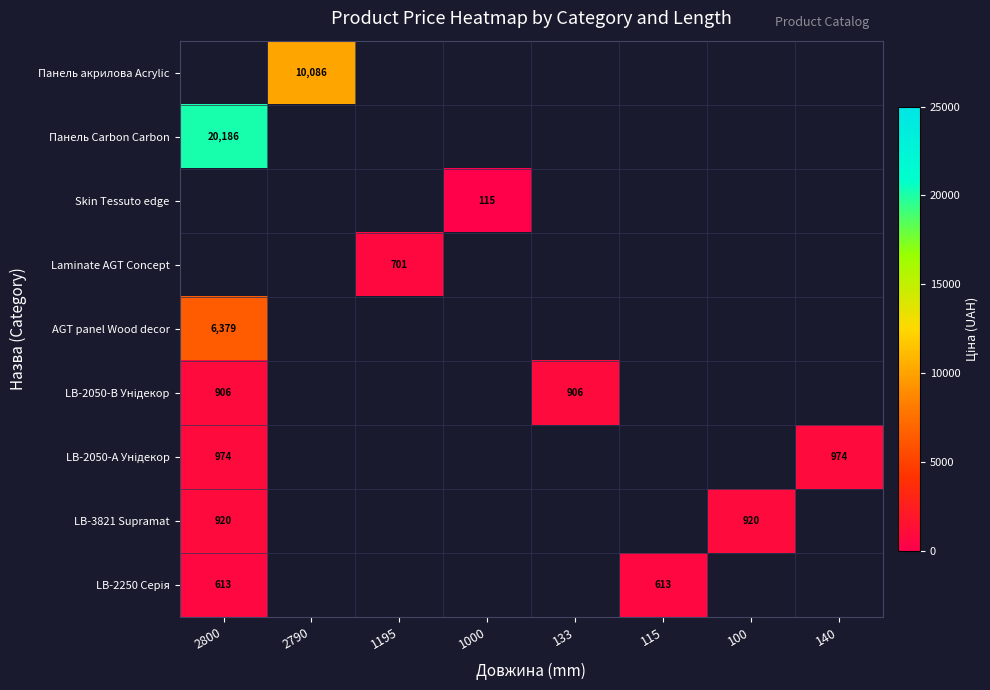

At which category does the chart reach its peak across all series?

2800